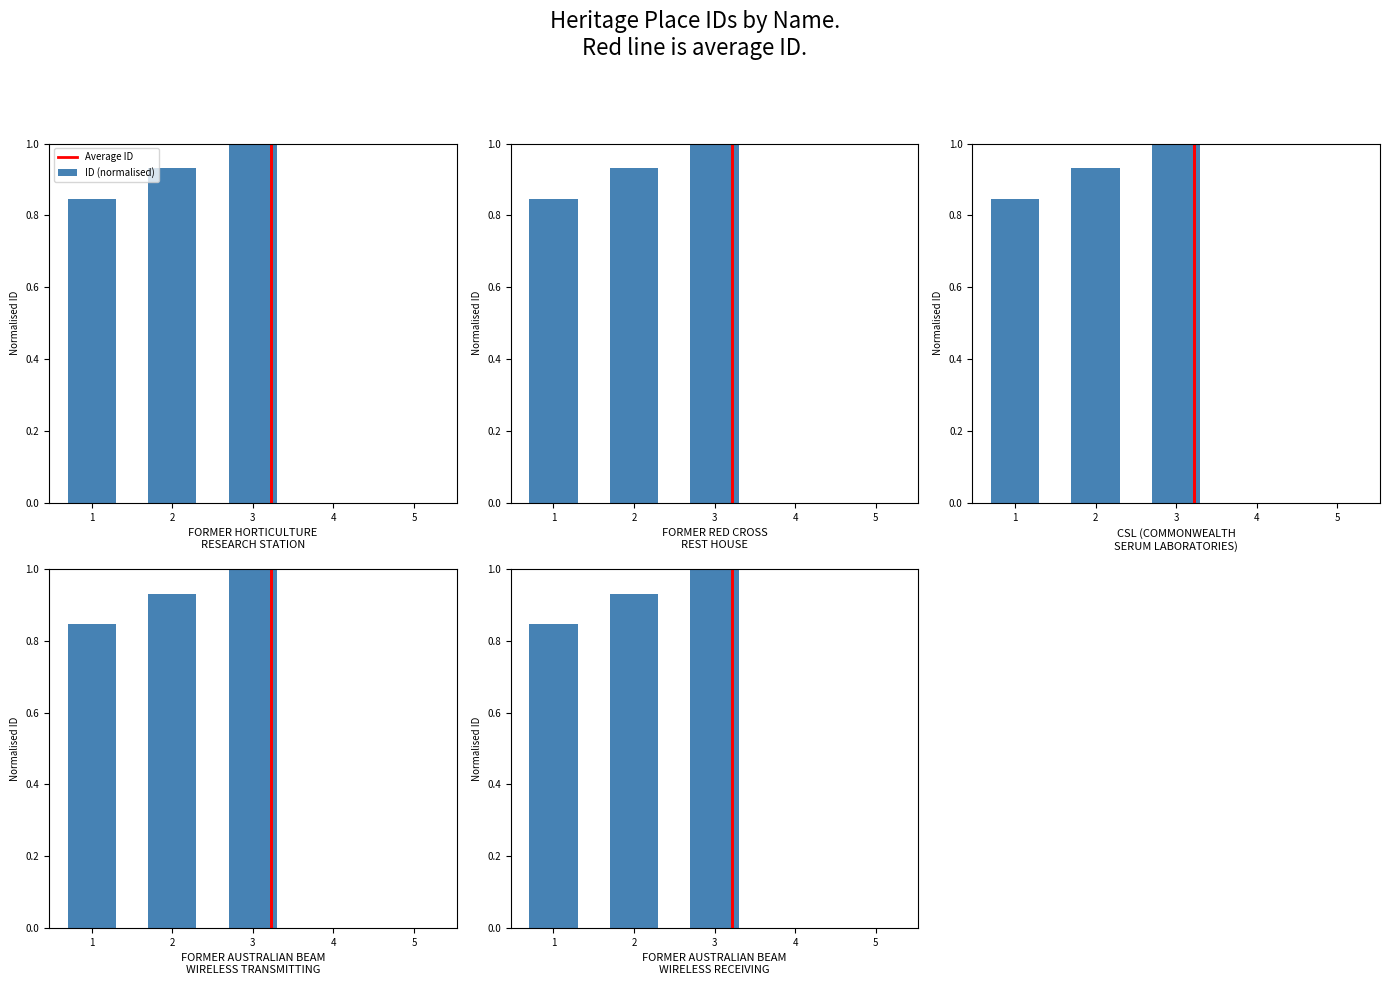

What is the maximum value shown in the chart?

1.0